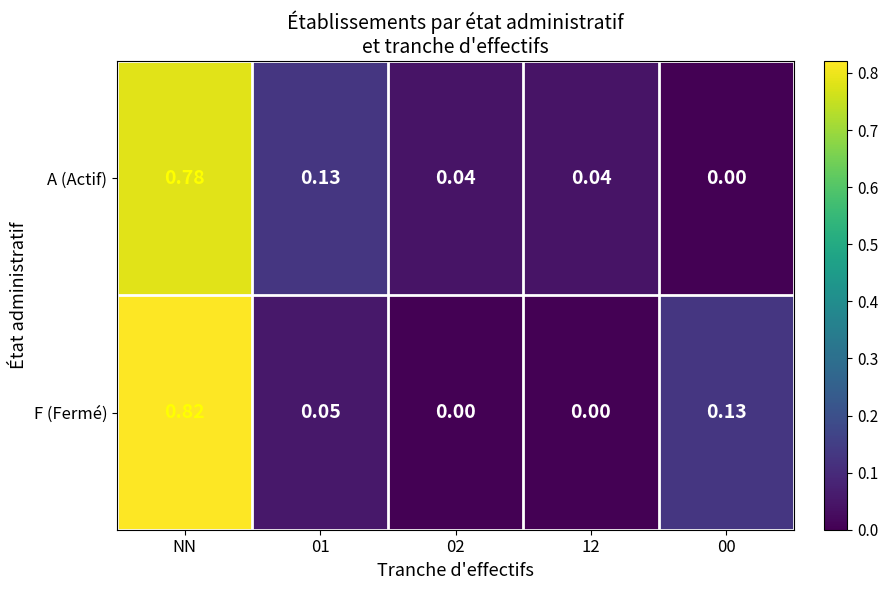

Count the number of data series in this chart.

2